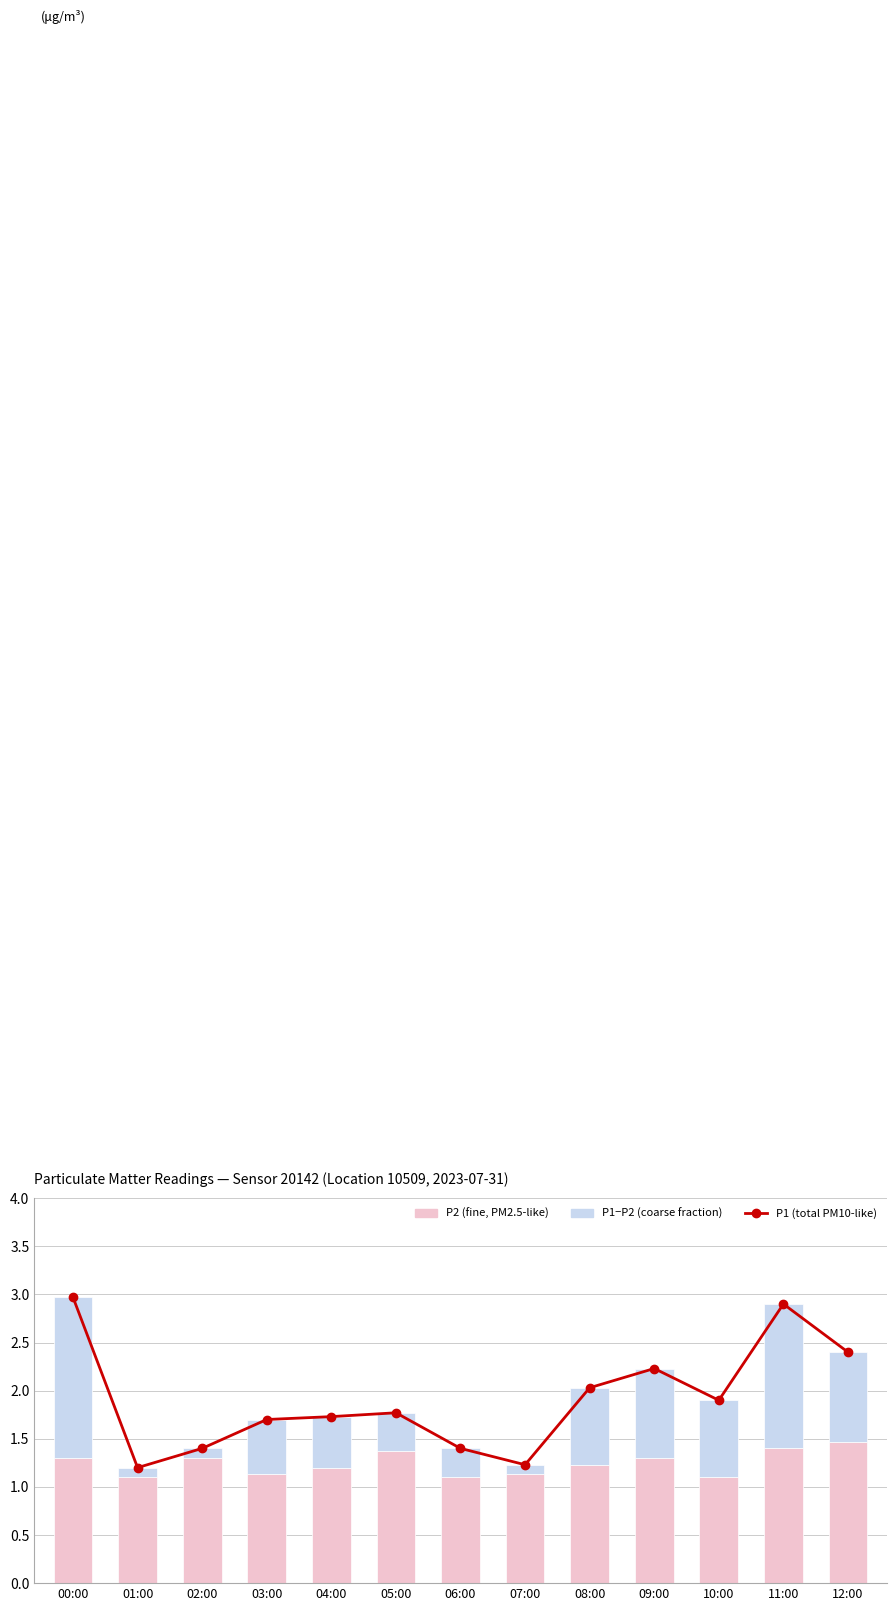

Count the number of categories in the chart.

13